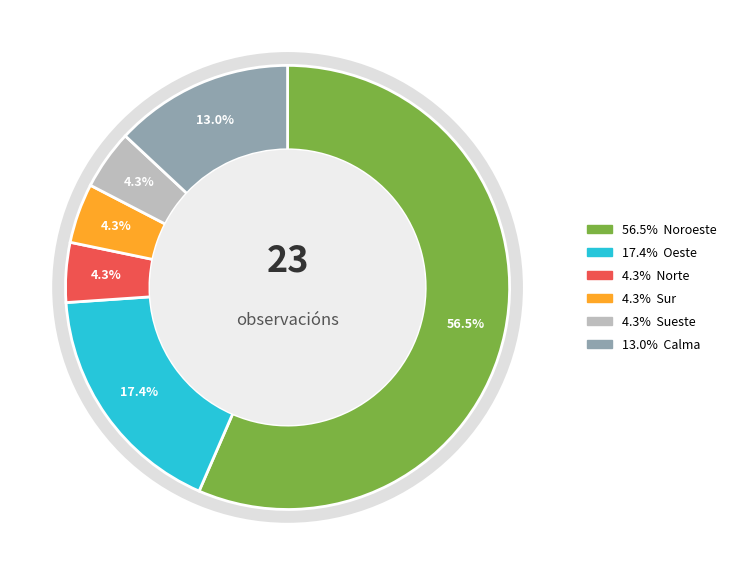

Which slice is the smallest?

Norte